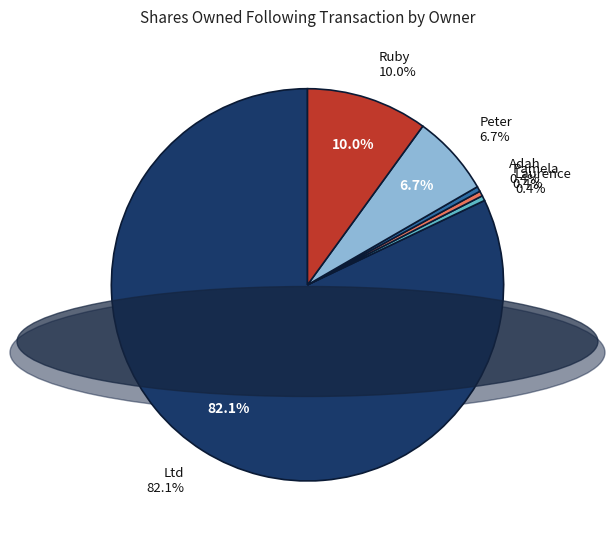

Which slice is the largest?

Europe Acquisition Holdings Ltd